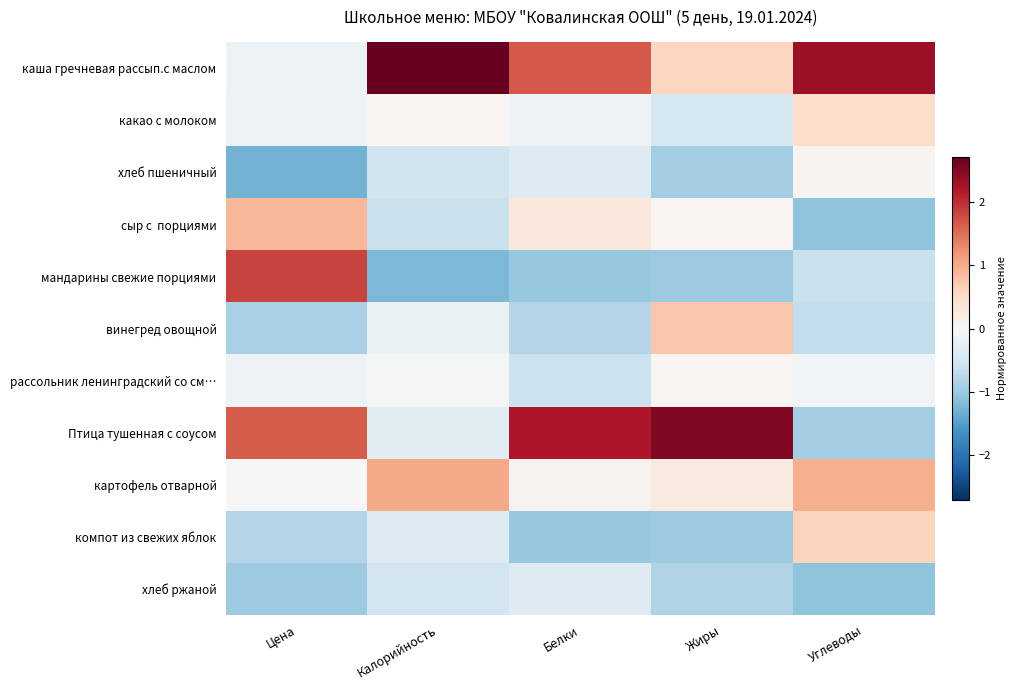

Which has a higher value, Белки or Углеводы?

Углеводы